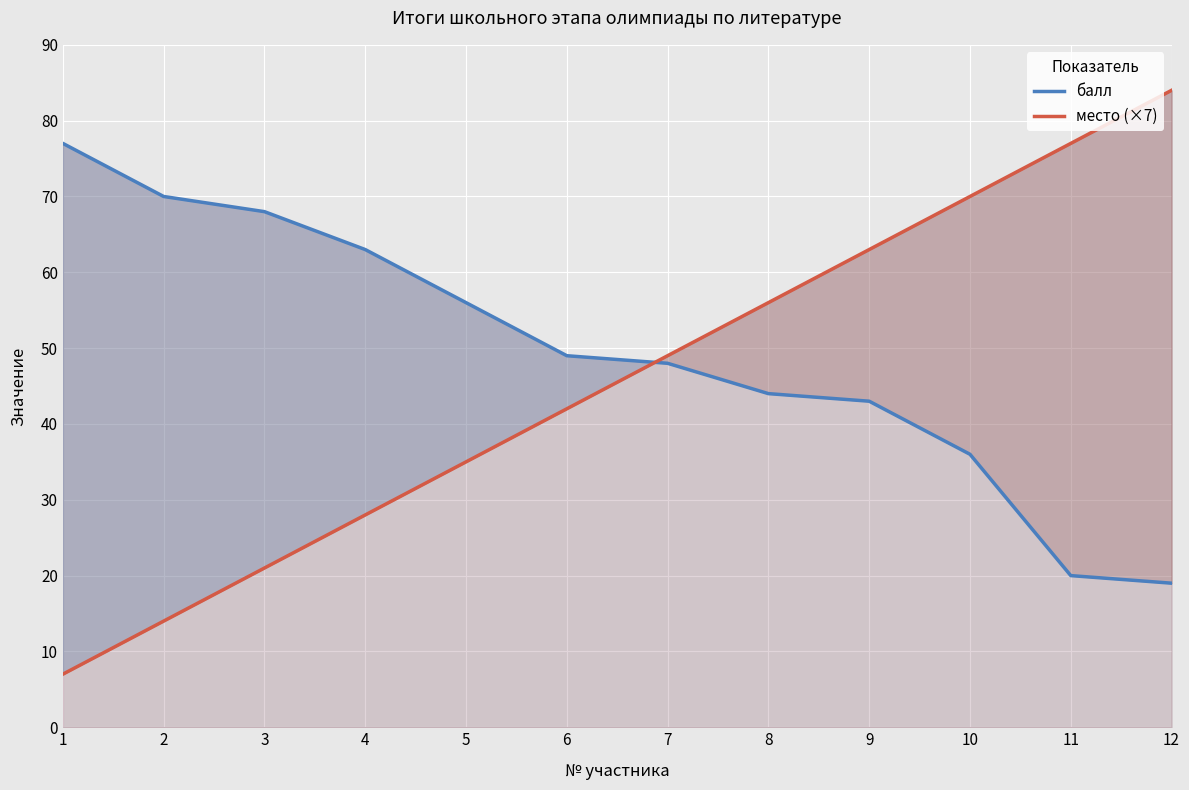

Which series ends up on top after the final intersection of балл and место (×7)?

место (×7)